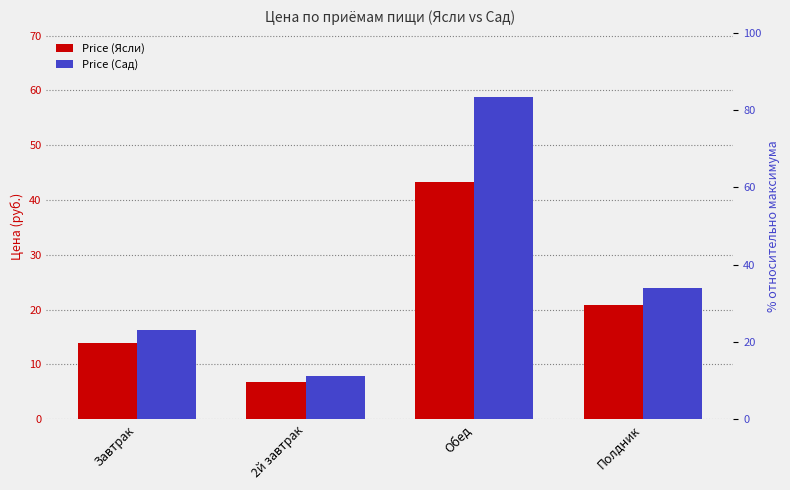

What is the minimum value shown in the chart?

6.7